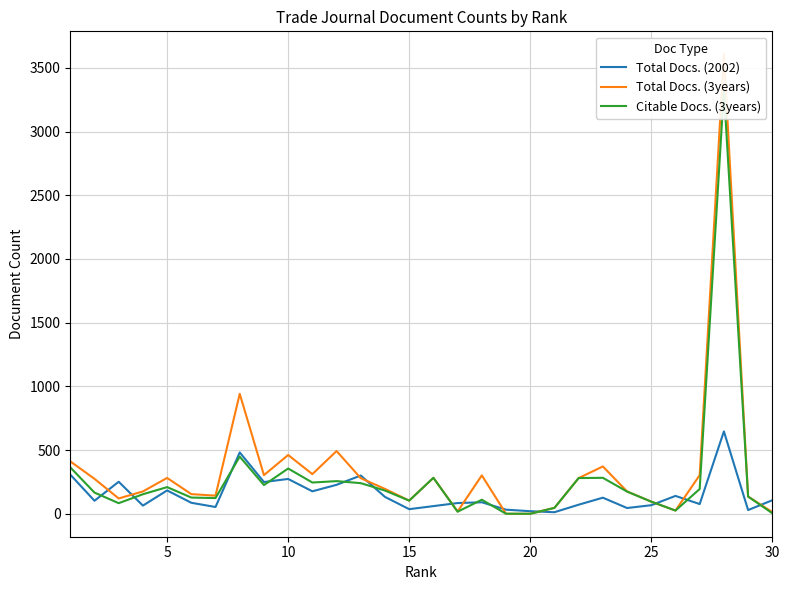

How many data points in Total Docs. (2002) are above 103?

14